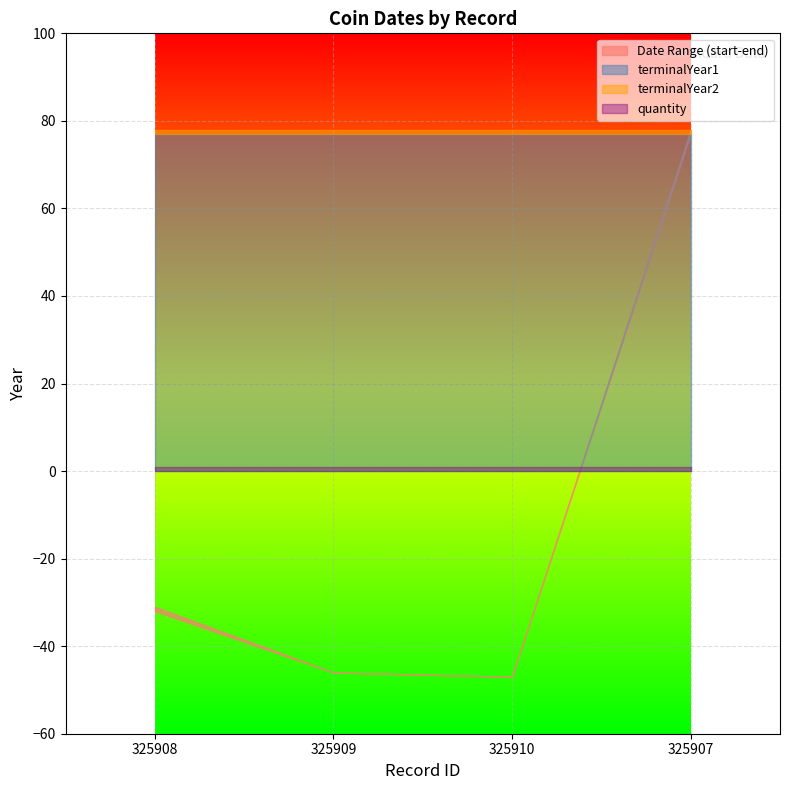

Which category has the lowest value in the endingDate series?

325910